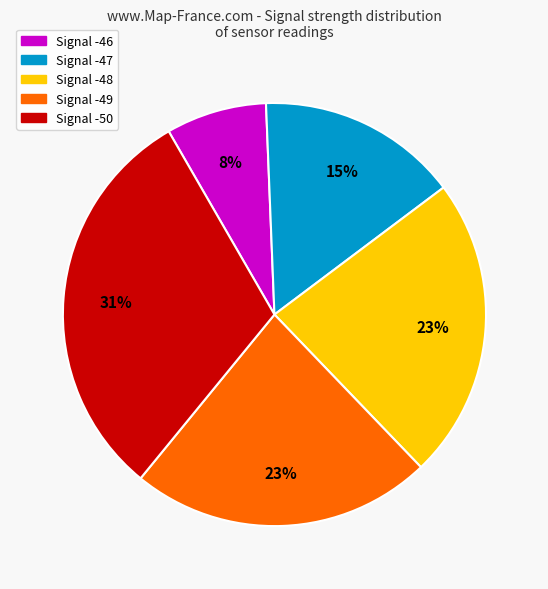

Count the number of slices in the pie.

5